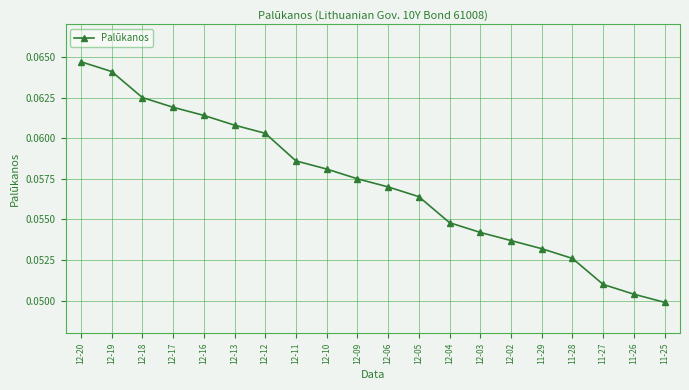

Where is the data nearest to the value 0?

11-25